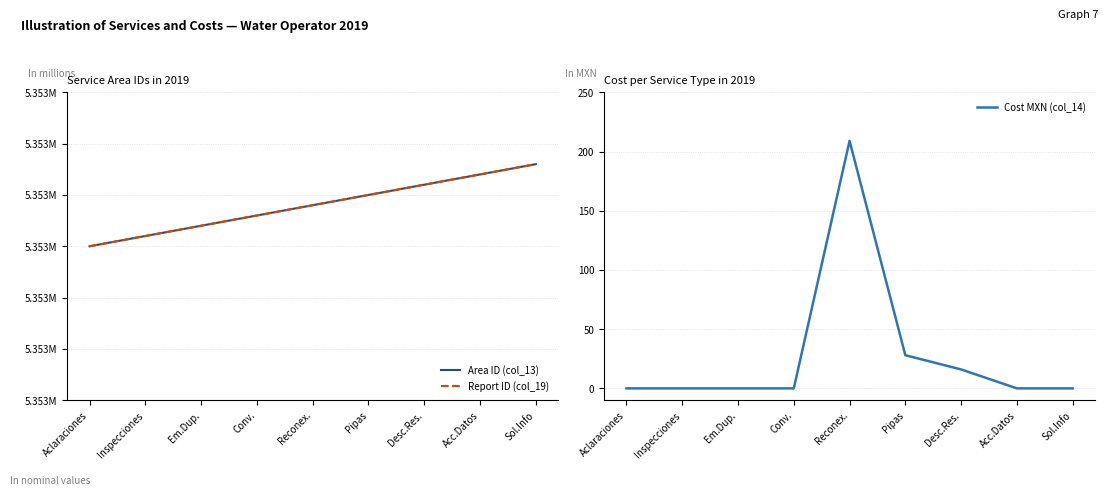

What is the value of the Report ID (col_19) point at the 2nd from the left?

5.4